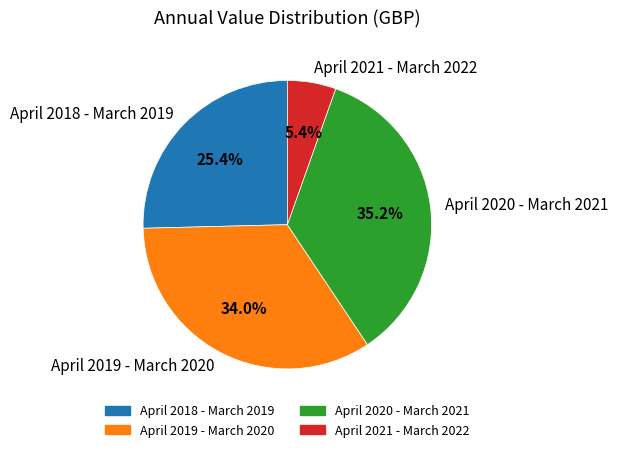

Combined, what portion of the pie is April 2021 - March 2022 and April 2019 - March 2020?

39.4%